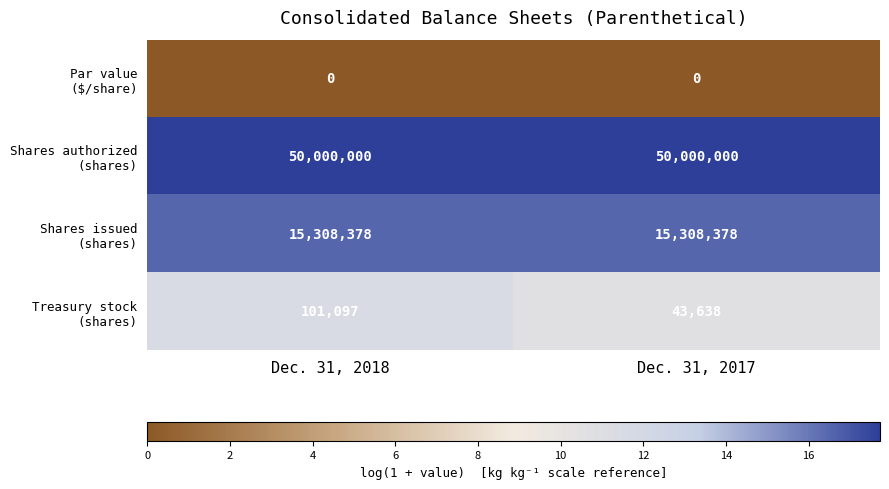

What is the total value across all series at Dec. 31, 2018?

65409475